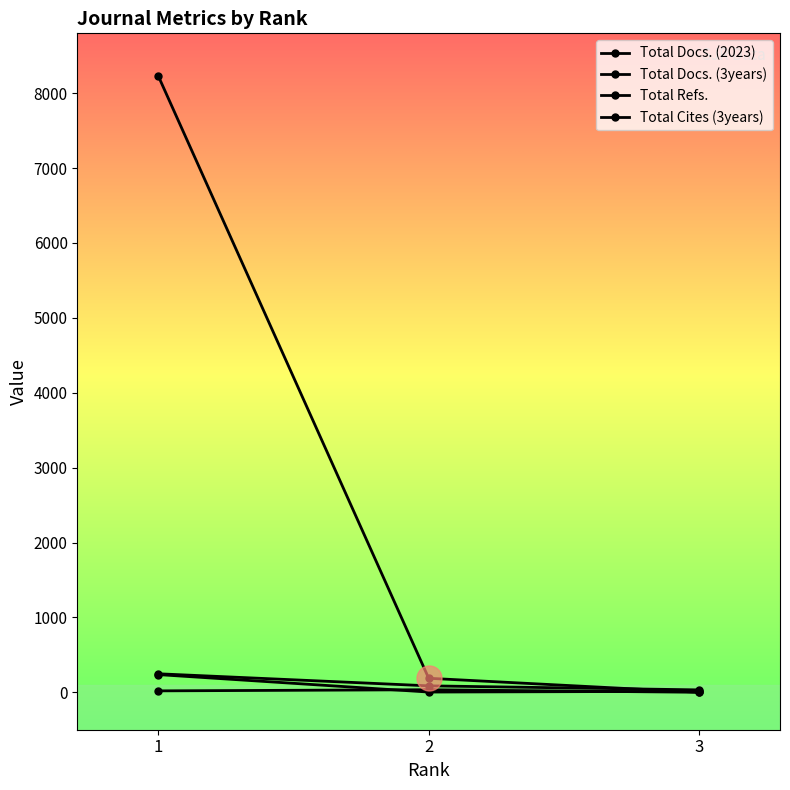

Is it true that Total Cites (3years) equals 137 at 1?

False